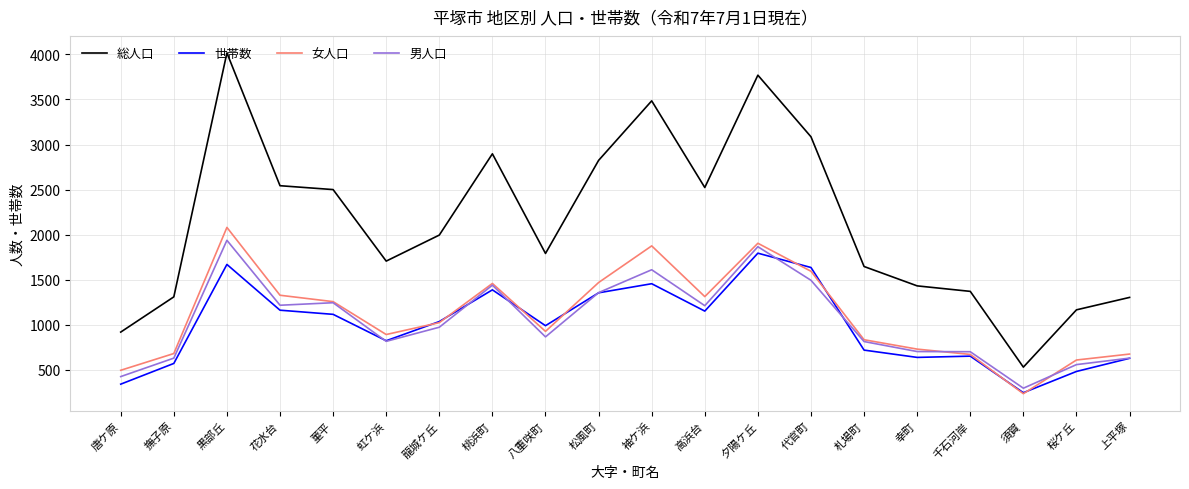

Is this an area chart (filled region under the line)?

No